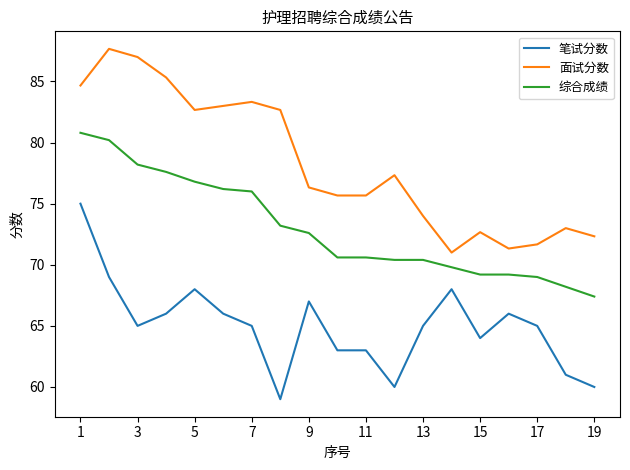

True or false: 笔试分数 and 面试分数 intersect in this chart.

False